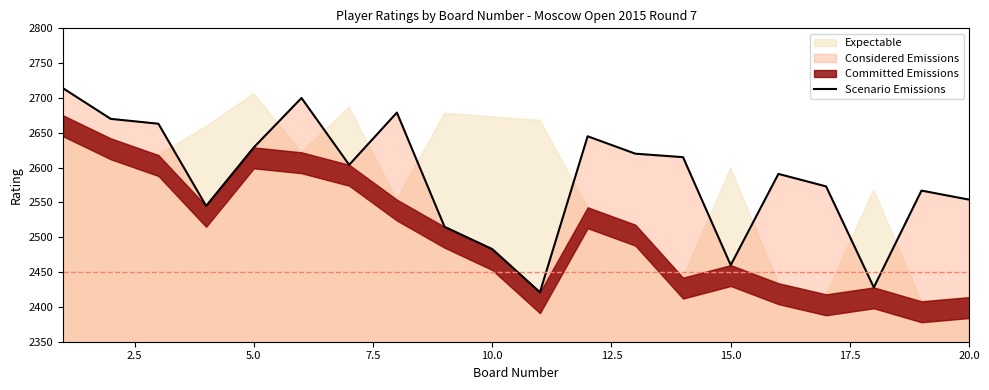

What is the highest value of the Scenario Emissions series?

2714